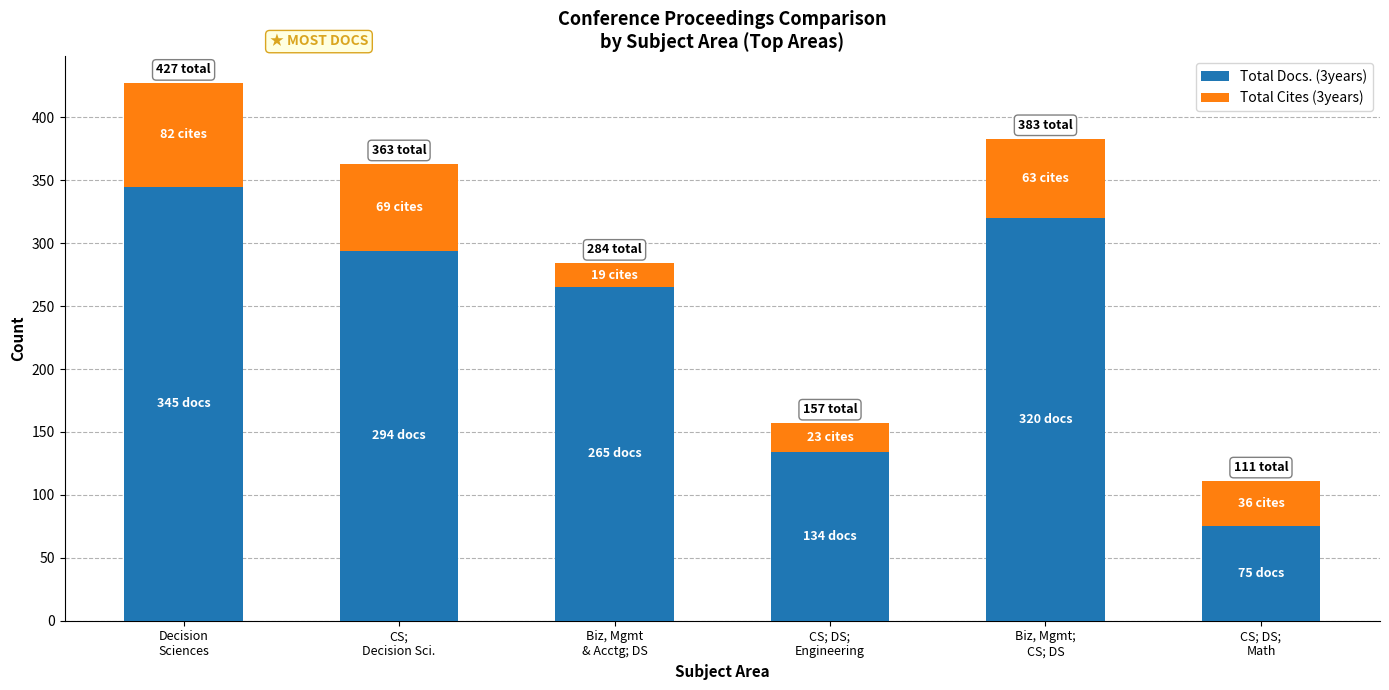

What is the sum of all Total Docs. (3years) values?

1433